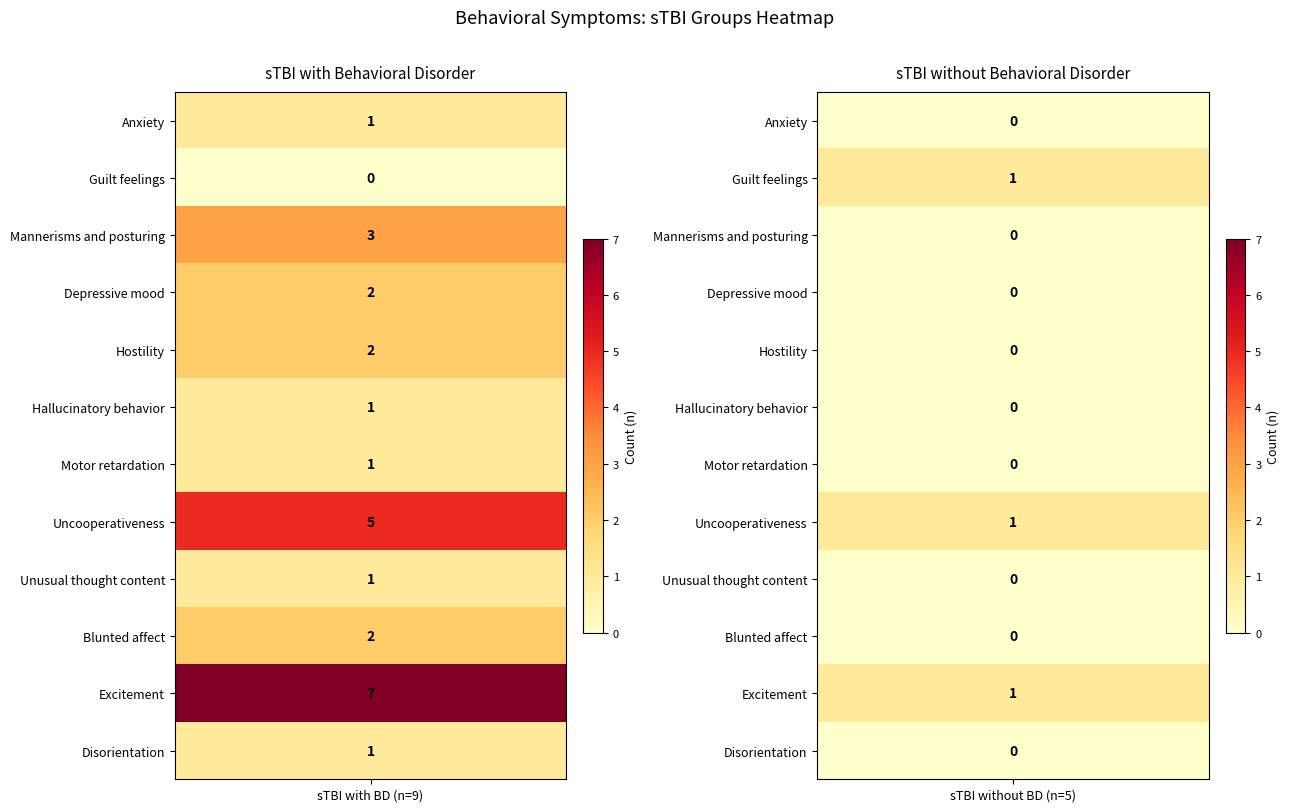

Which series has the largest total across all categories?

Excitement